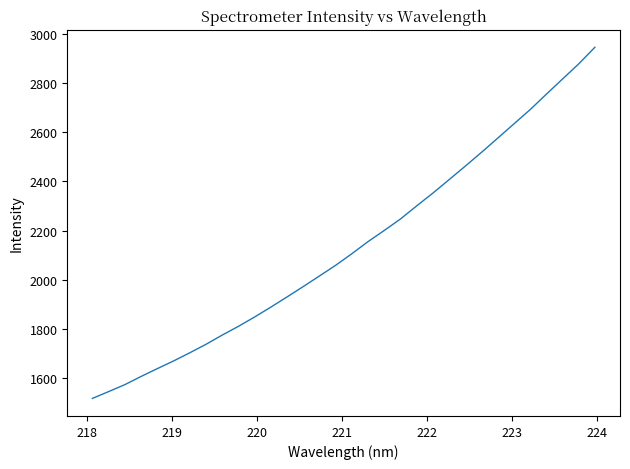

What is the maximum value shown in the chart?

2944.9